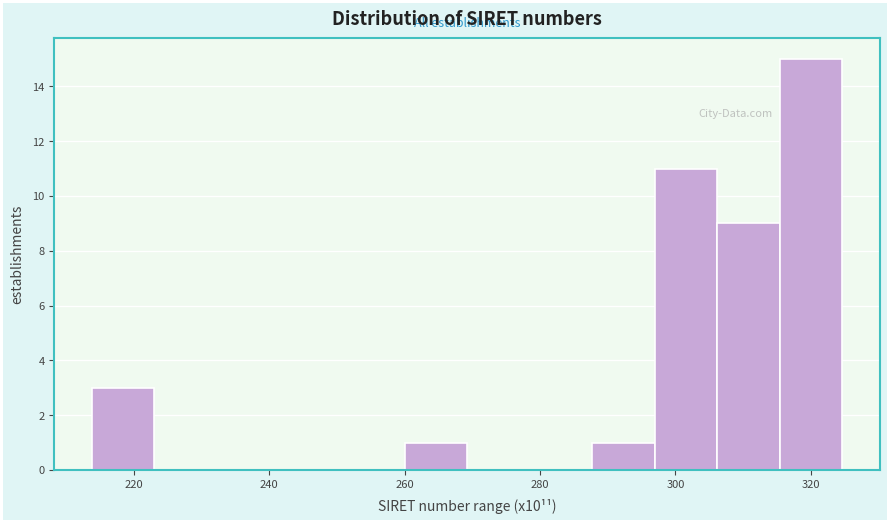

Which range on the x-axis has the tallest bar?

316 to 324